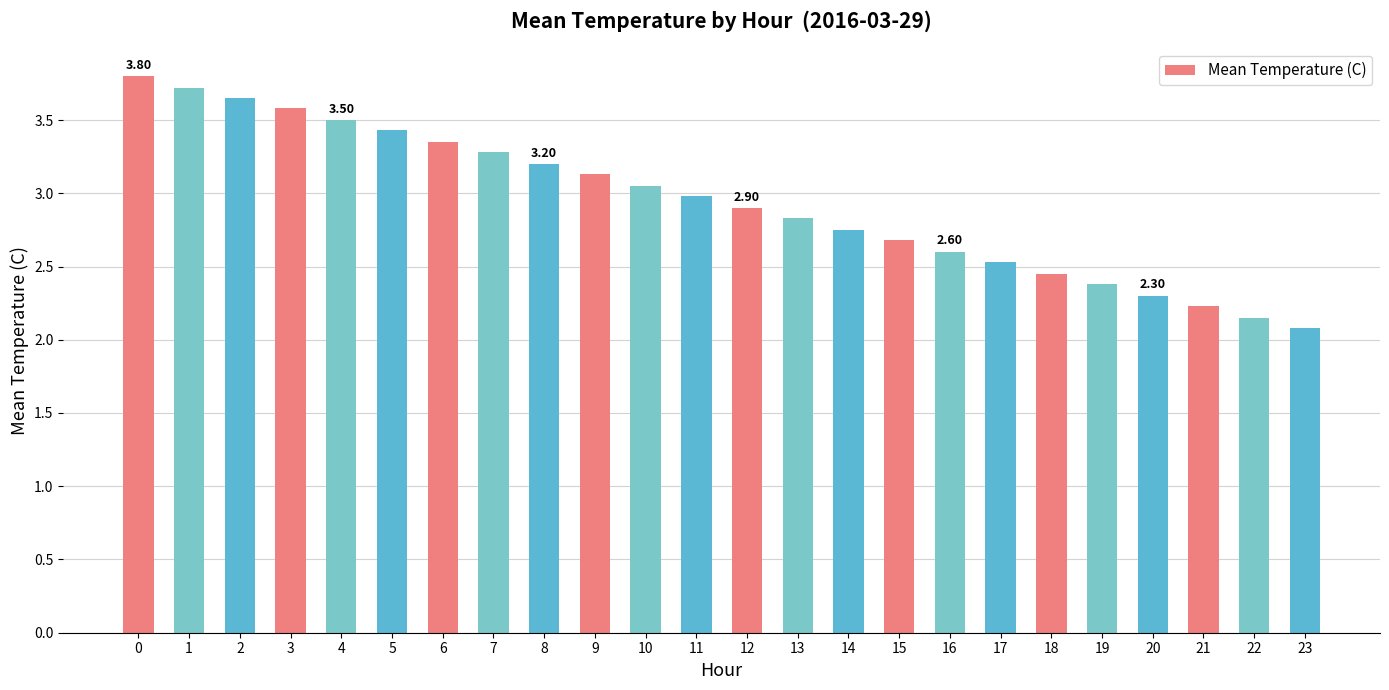

What is the sum of the values at 10 and 2?

6.7